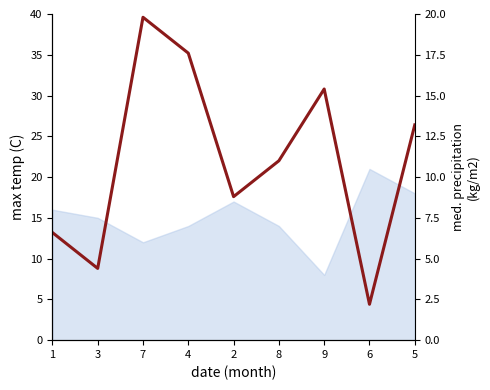

The chart shows a value of 22.2 at 5. True or false?

False